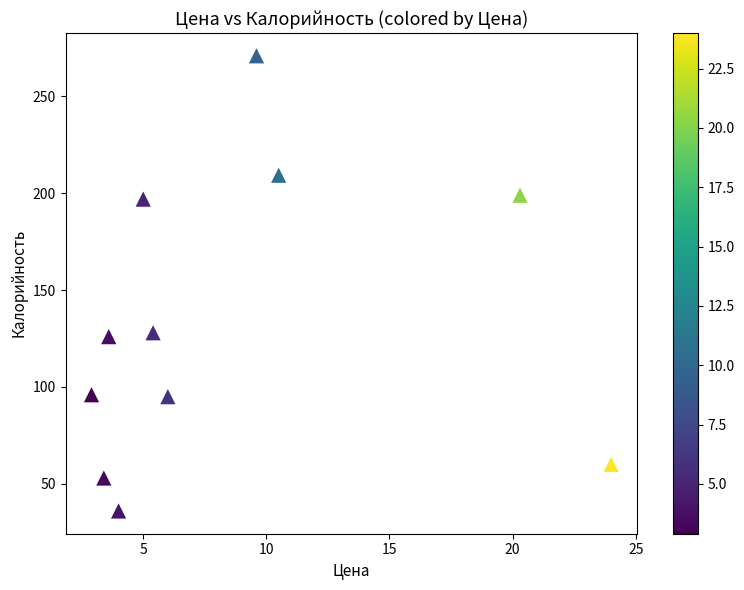

What is the average X value?

8.6